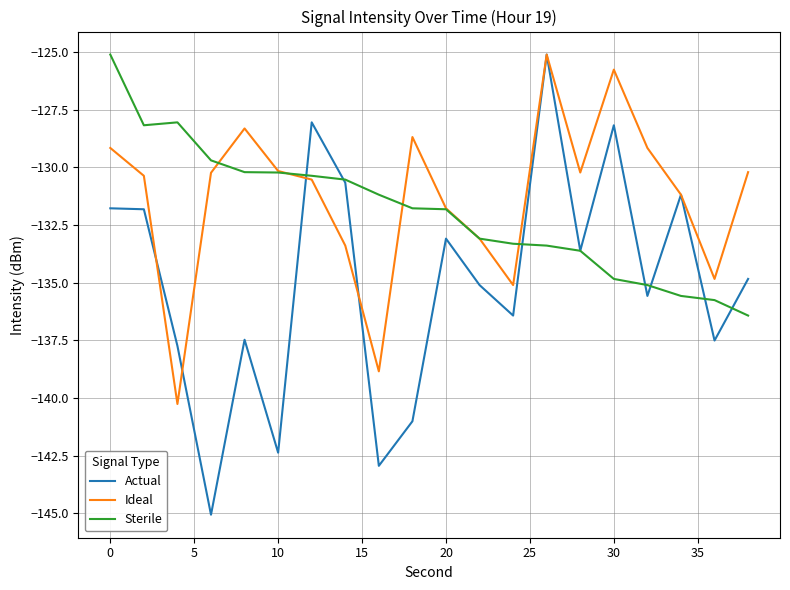

Which series has the widest spread of values?

Actual